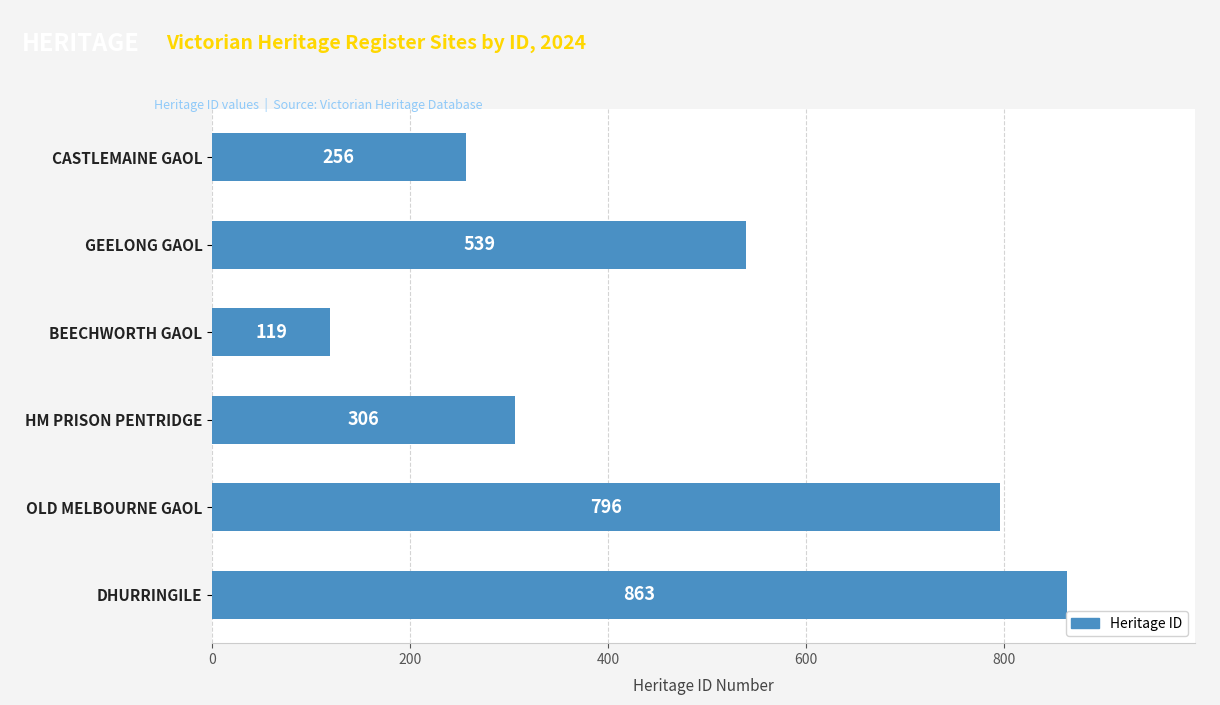

Reading top to bottom, list all the values displayed in this chart.

256	539	119	306	796	863